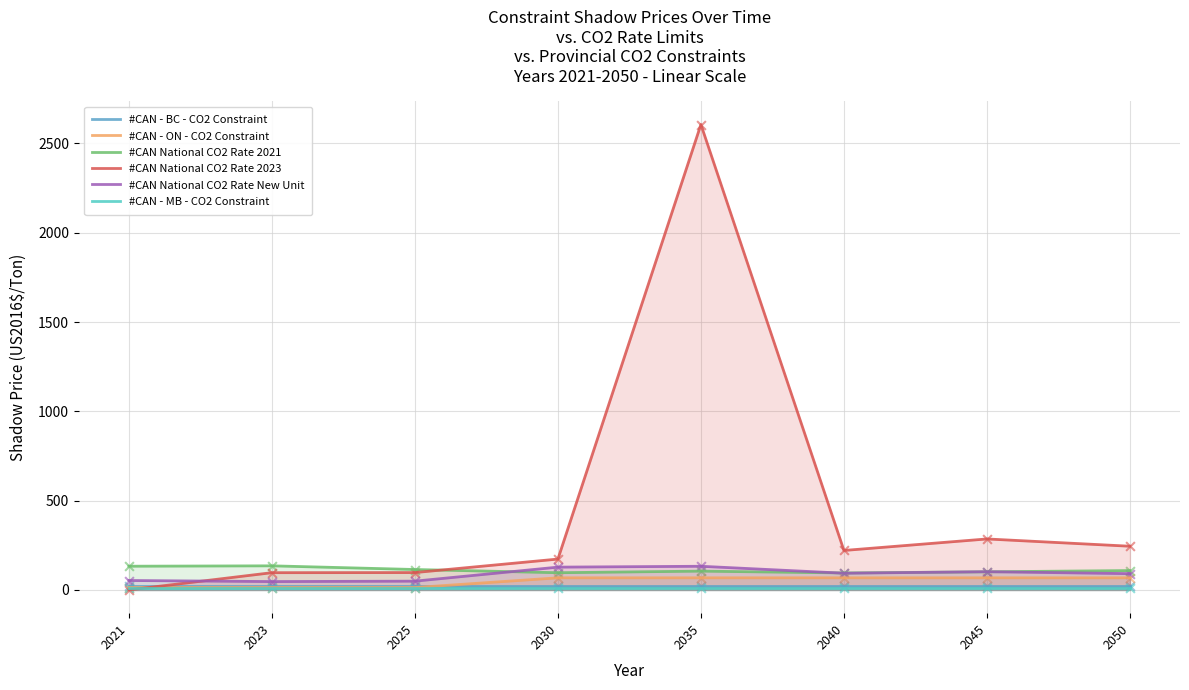

What is the total value across all series at 2040?

507.3